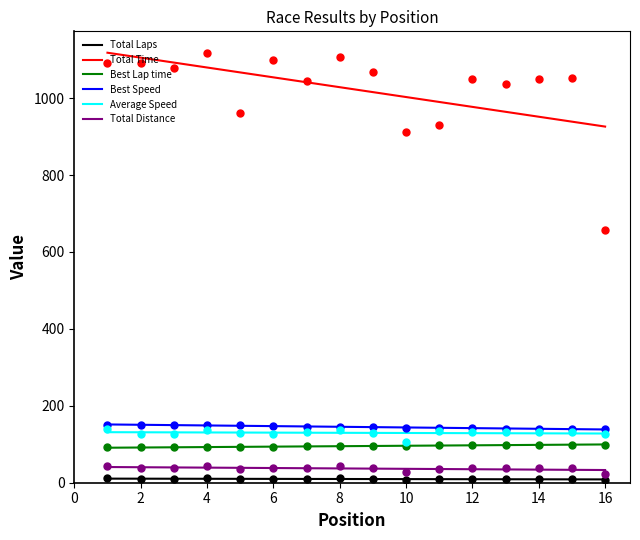

How many values in the Total Distance series are below 37?

8